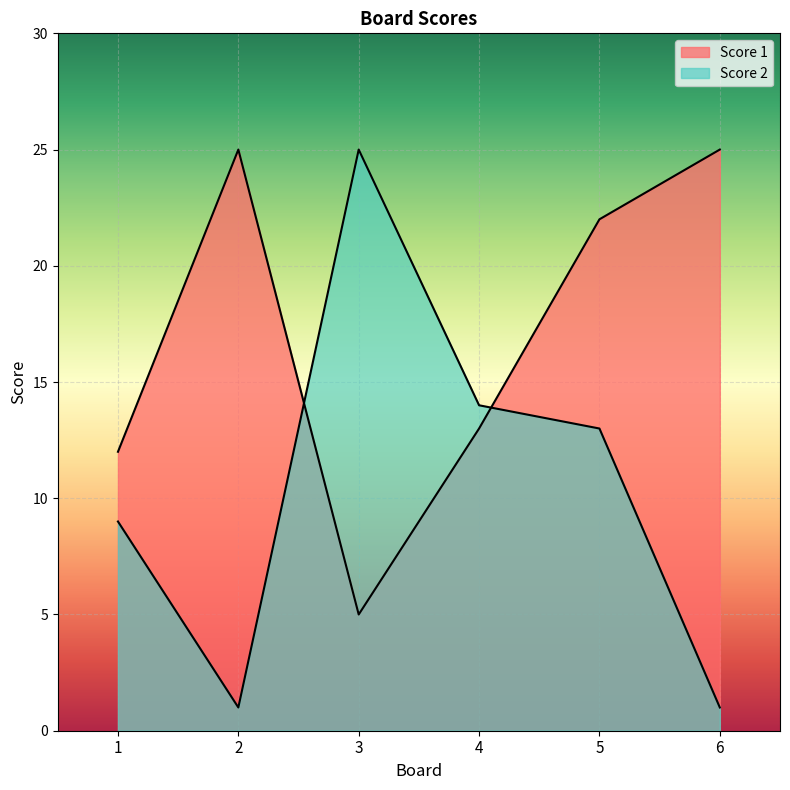

How many data points in Score 1 are less than 22?

3